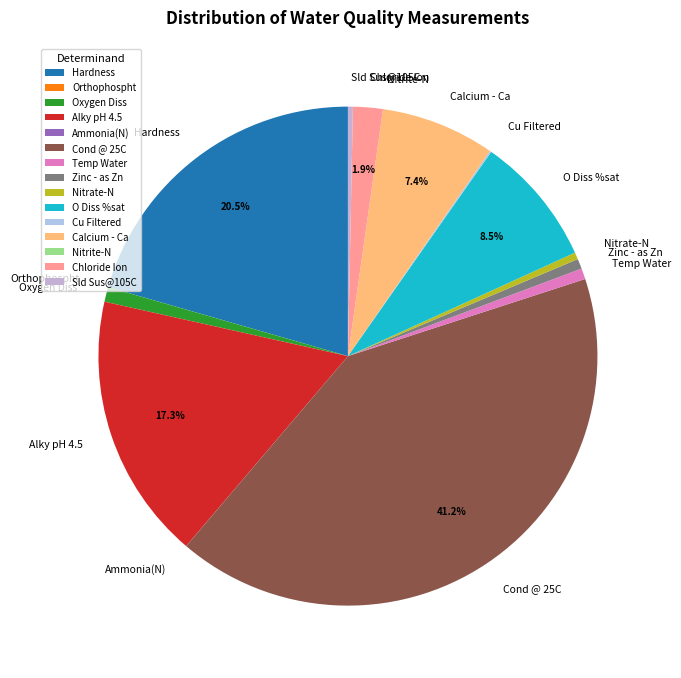

To the nearest percent, what is the combined percentage of Oxygen Diss and Zinc - as Zn?

2%